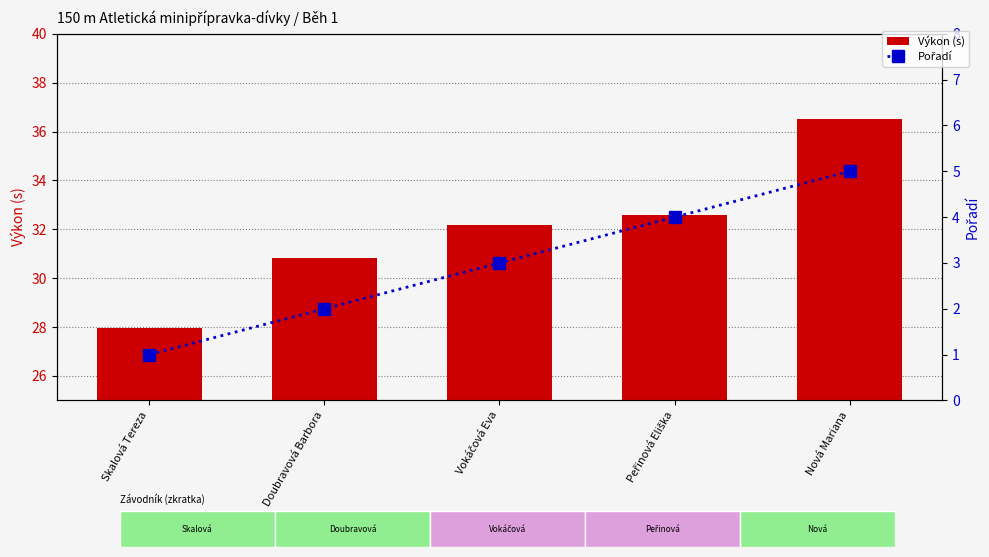

The Výkon (s) series shows 32.2 at Vokáčová Eva. True or false?

True